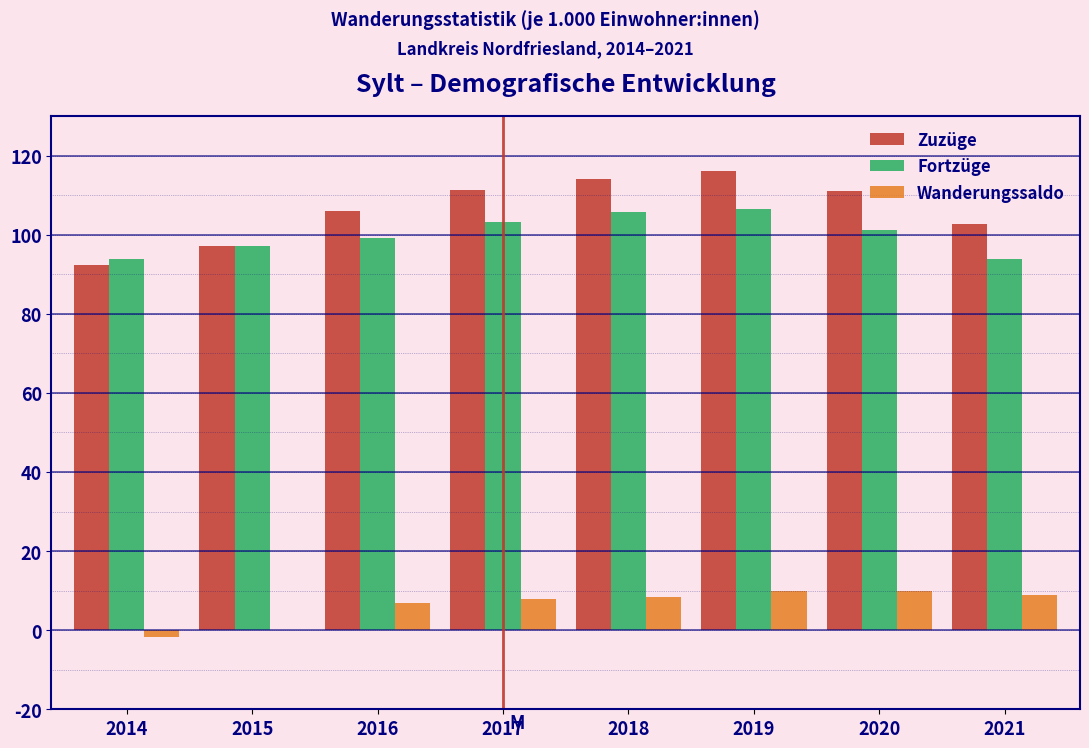

Between 2015 and 2017, which series saw the biggest shift?

Zuzüge